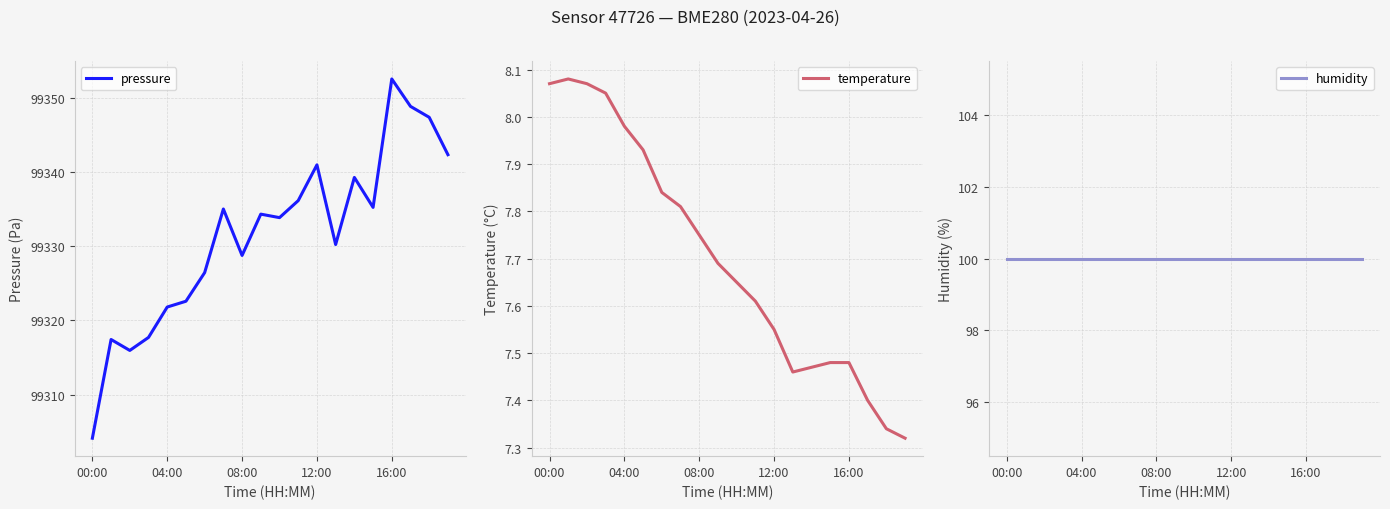

What is the value of the humidity point at the 19th from the left?

100.0